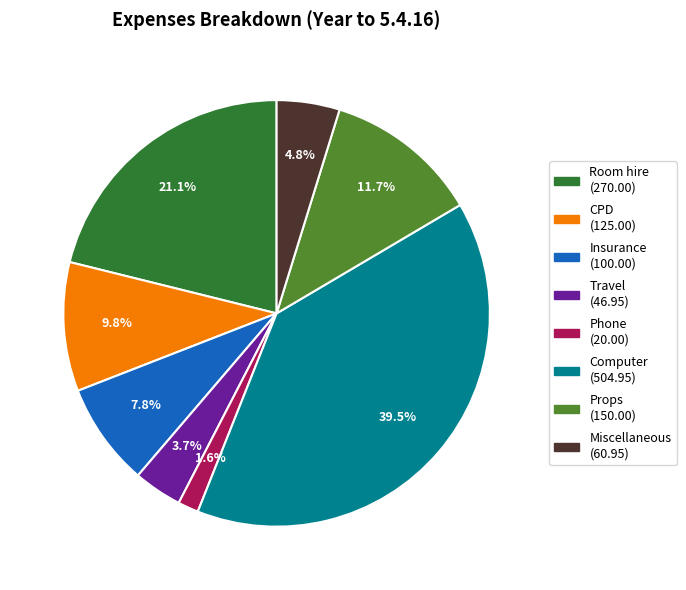

Which has a higher value, Insurance (100.00) or Miscellaneous (60.95)?

Insurance (100.00)